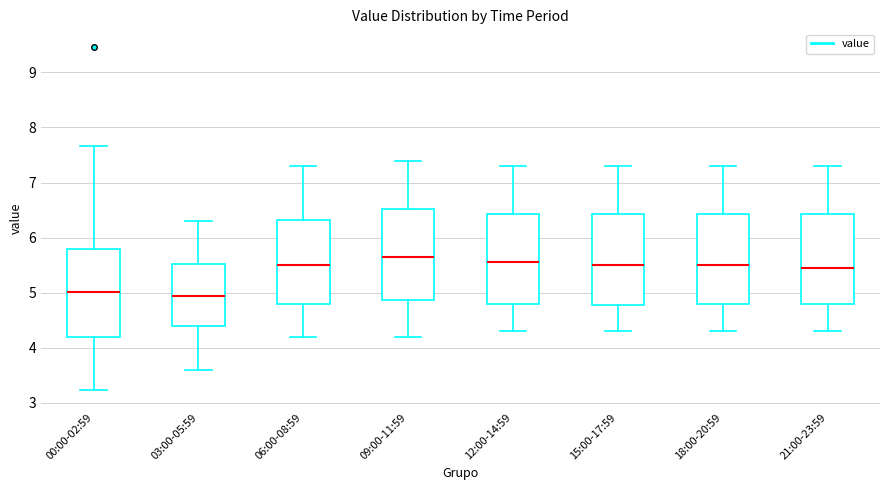

Which box's median line is the highest?

09:00-11:59